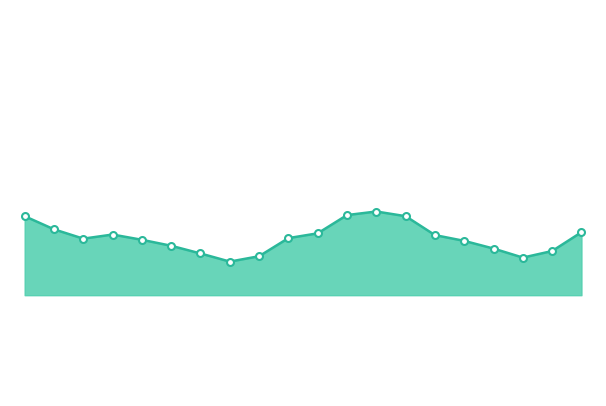

Which label corresponds to the smallest value in the chart?

04:26